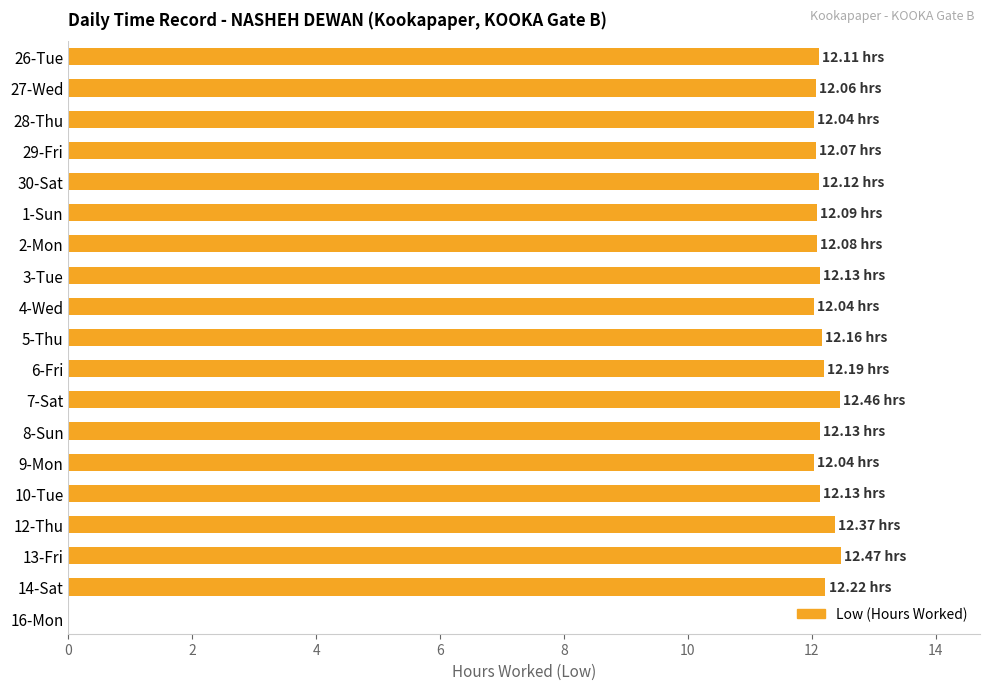

What is the greatest value displayed?

12.5